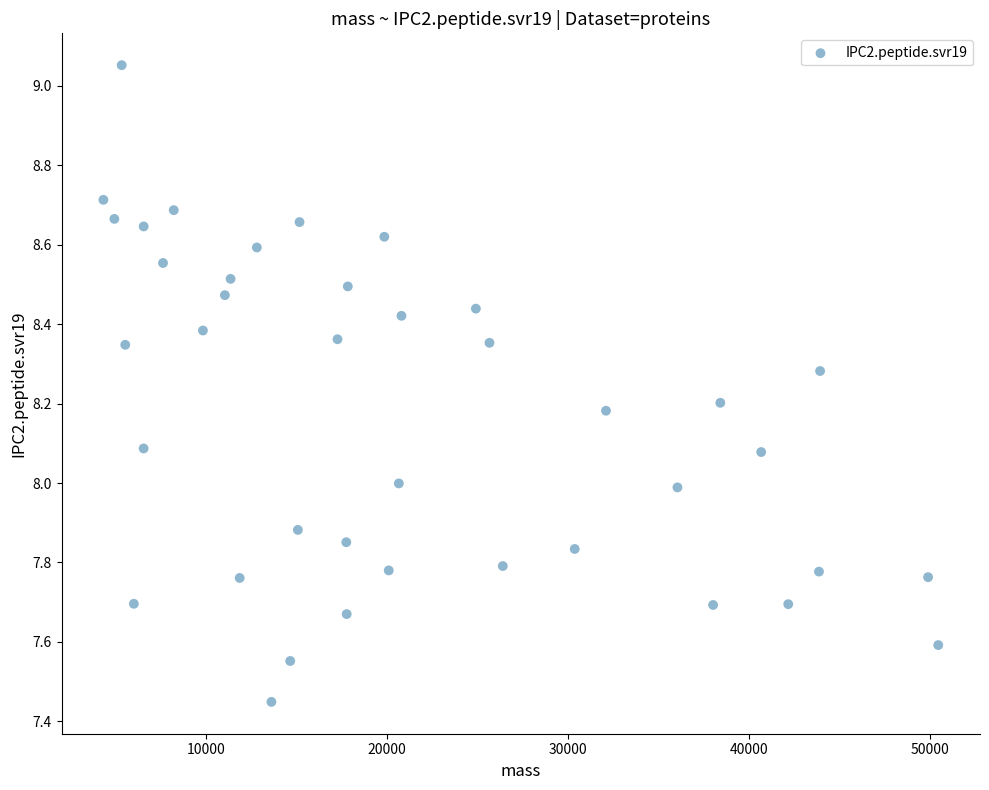

What is the range of Y values (max minus min)?

1.6